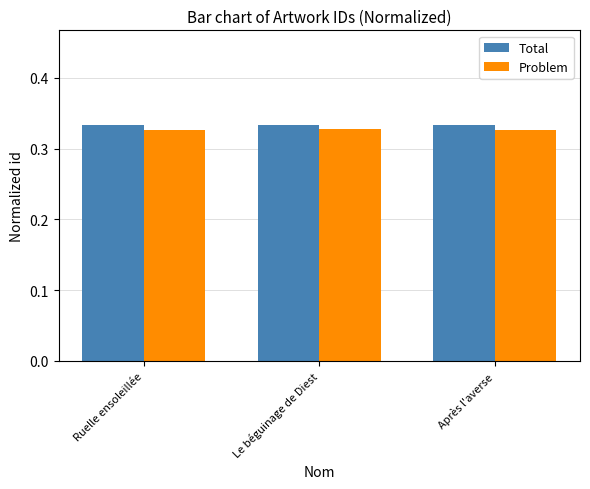

At how many categories does at least one series exceed 0?

3